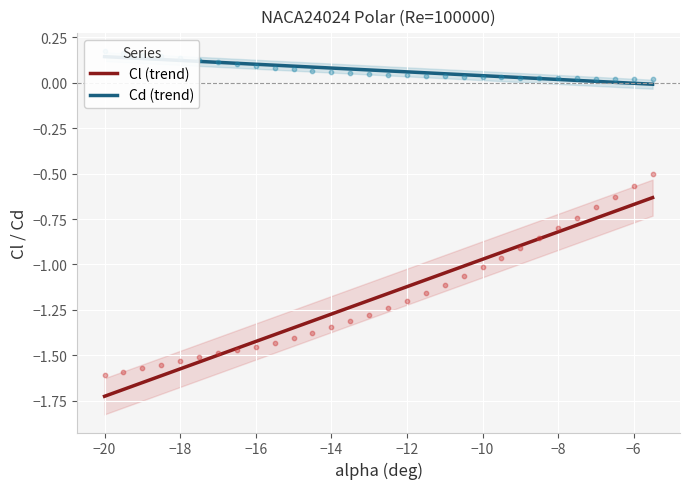

Which series has the largest Y range (max minus min)?

Cl (trend)